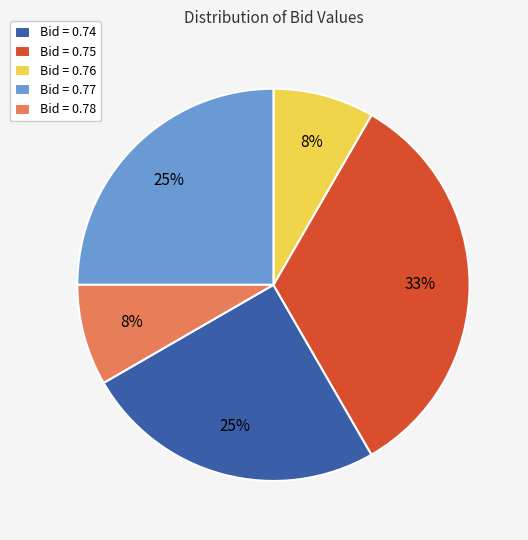

Approximately how many times larger is the value at Bid = 0.77 compared to Bid = 0.75?

0.8